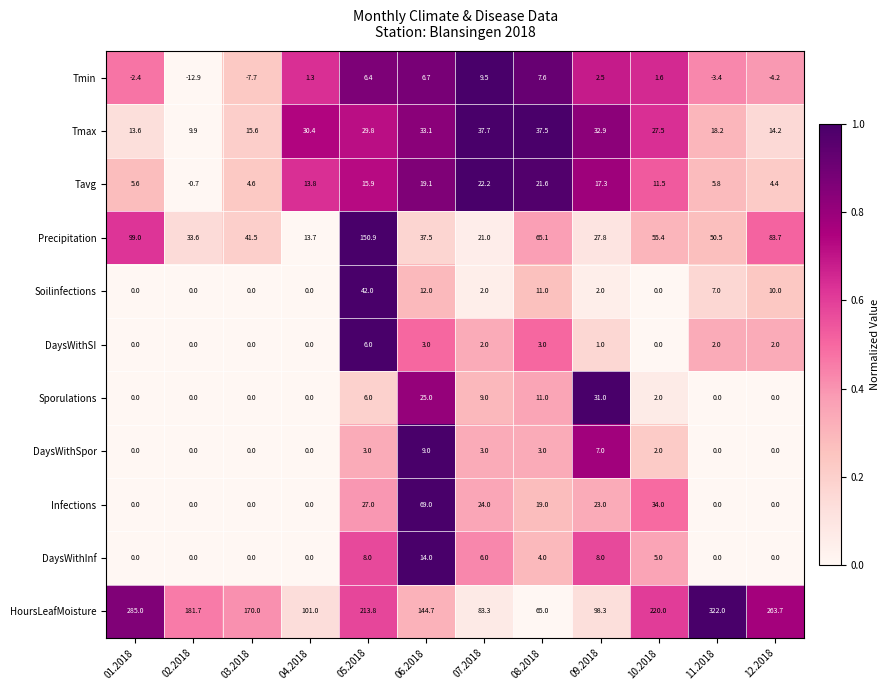

How many data points in HoursLeafMoisture are less than 181?

6